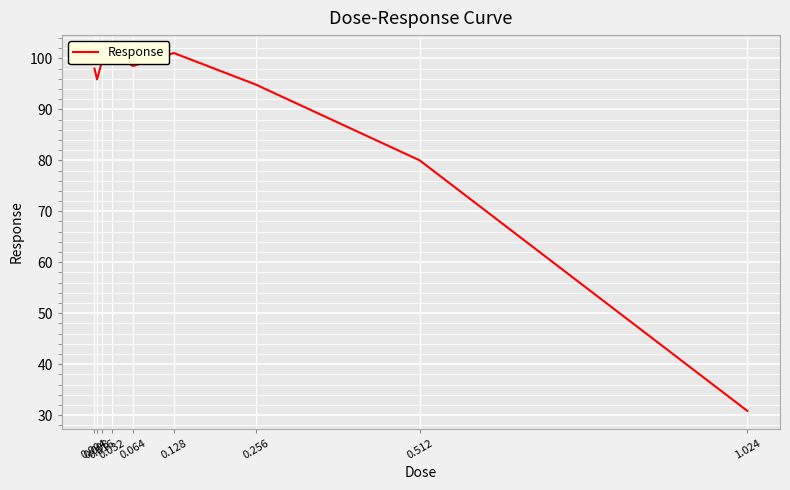

Reading left to right, extract all data points from this chart.

98.0	95.9	99.5	101.1	98.5	101.1	94.9	80.0	30.8